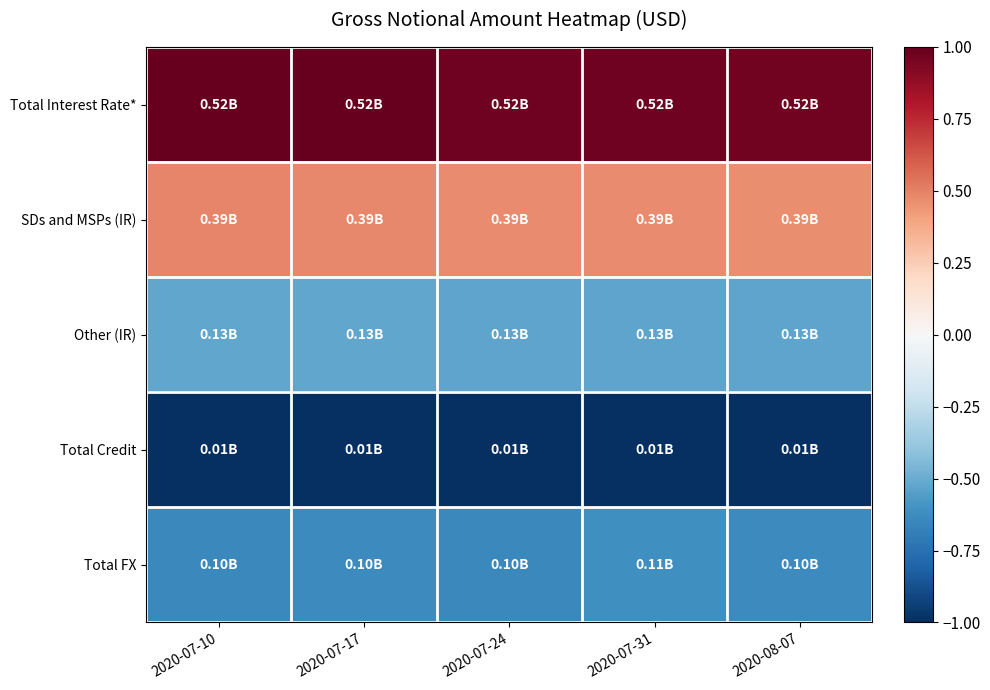

Which has a higher value, 2020-07-17 or 2020-07-31?

2020-07-17